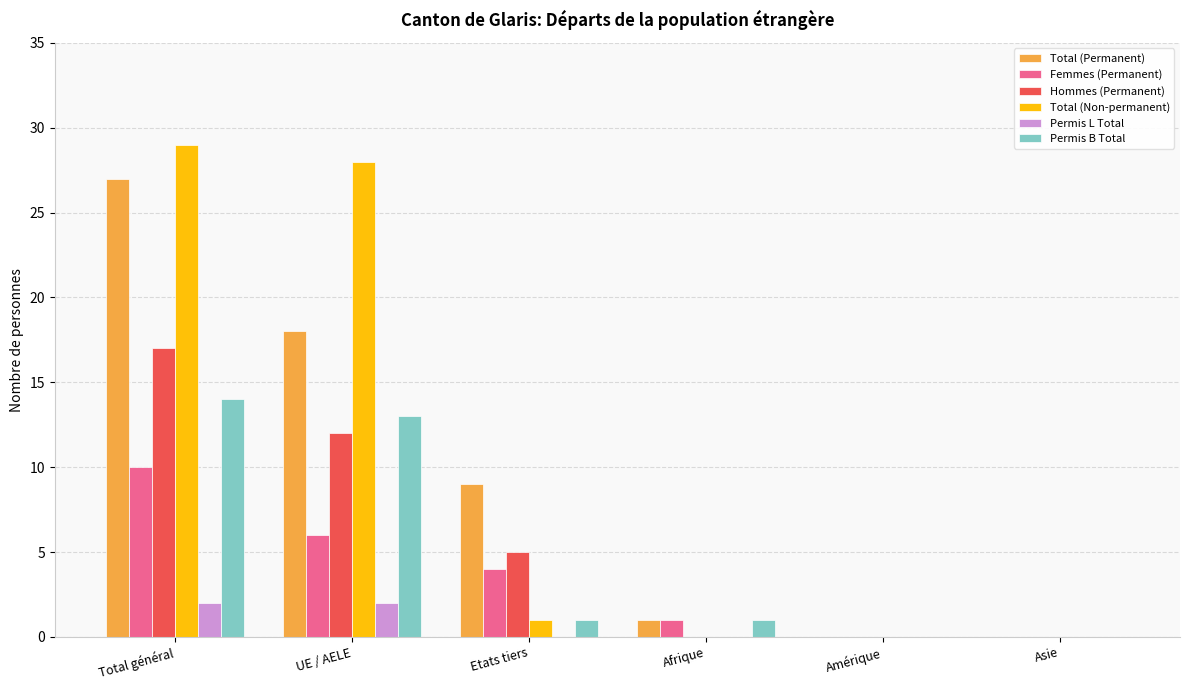

Reading left to right, transcribe all the data shown in this chart.

Total (Permanent): 27	18	9	1	0	0
Femmes (Permanent): 10	6	4	1	0	0
Hommes (Permanent): 17	12	5	0	0	0
Total (Non-permanent): 29	28	1	0	0	0
Permis L Total: 2	2	0	0	0	0
Permis B Total: 14	13	1	1	0	0